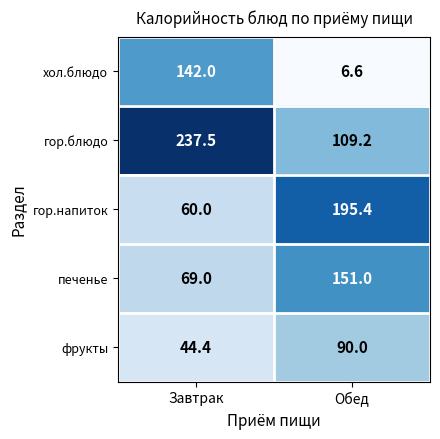

The value of печенье at Обед is 151.0. True or false?

True